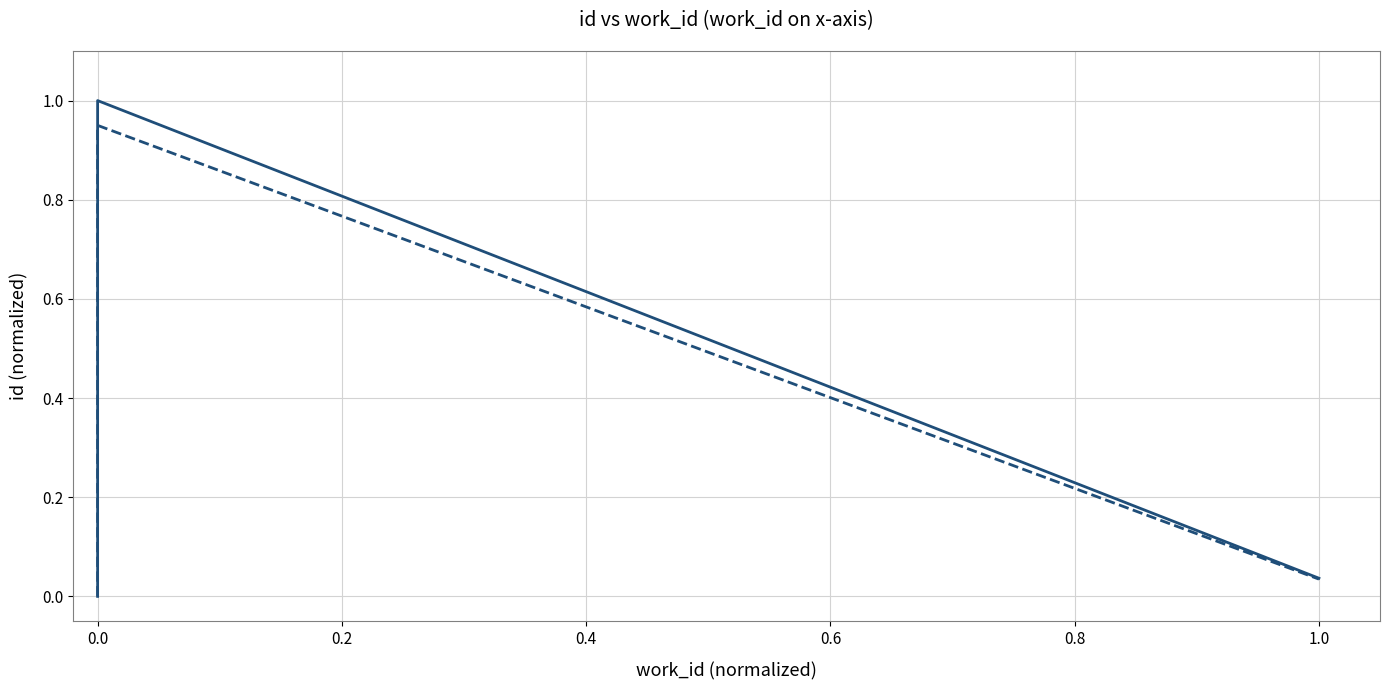

Is this an area chart (filled region under the line)?

No